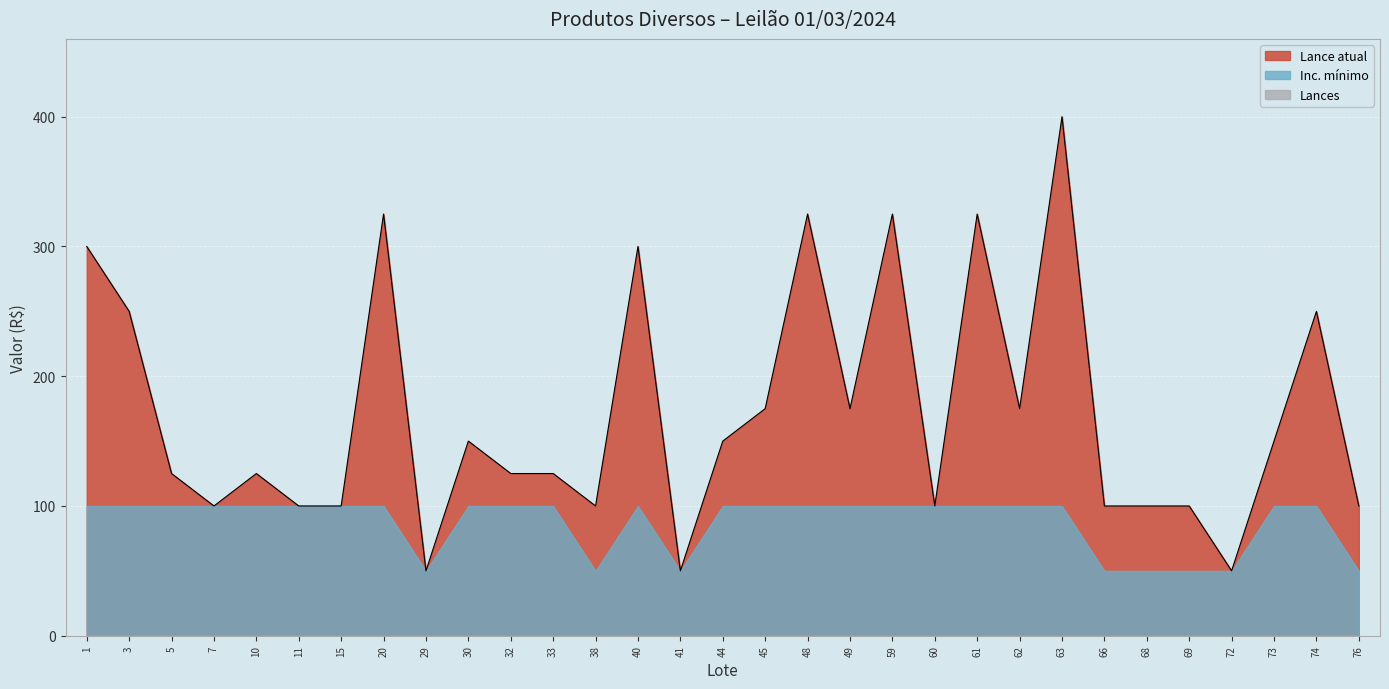

Which series has the largest total across all categories?

Lance atual